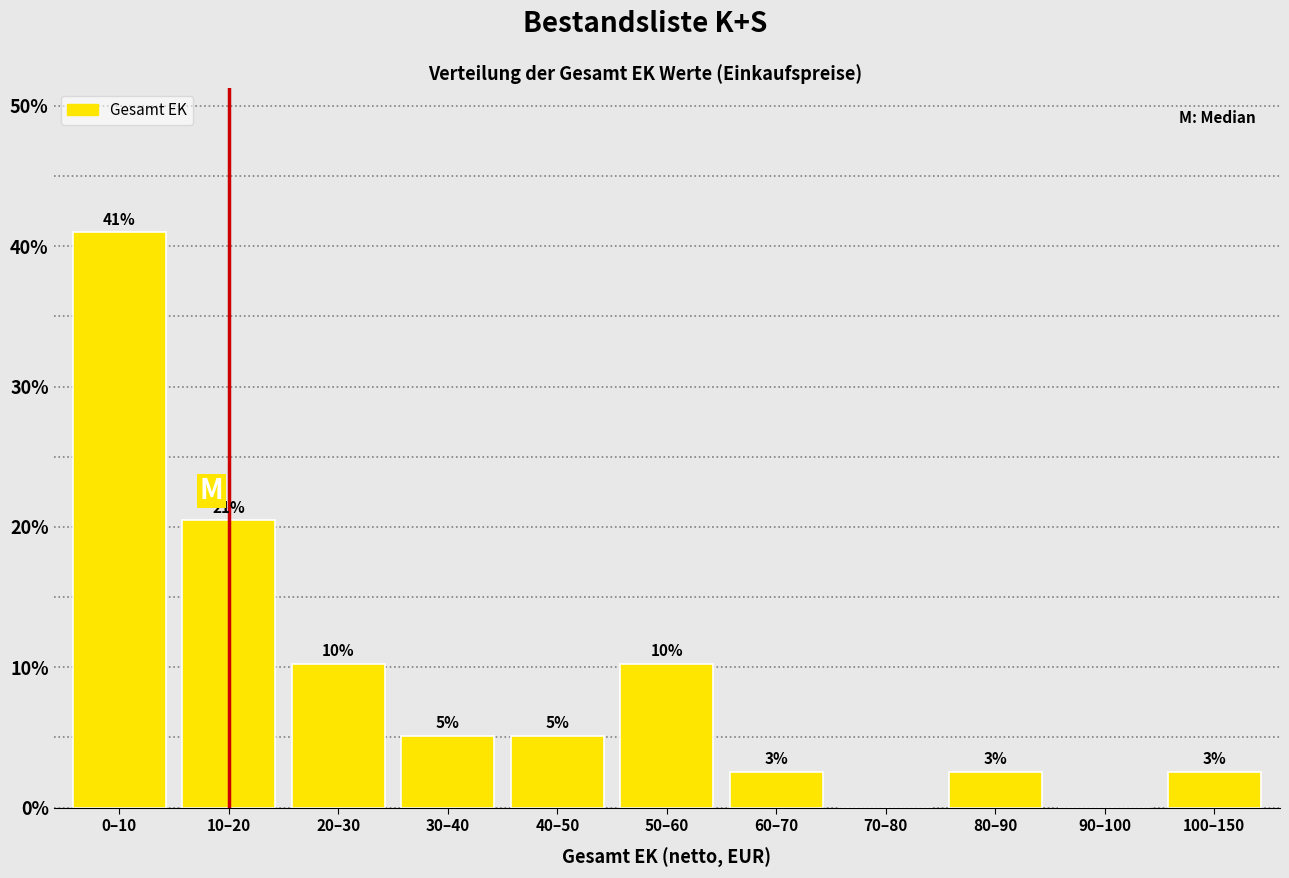

Are the bars horizontal?

No